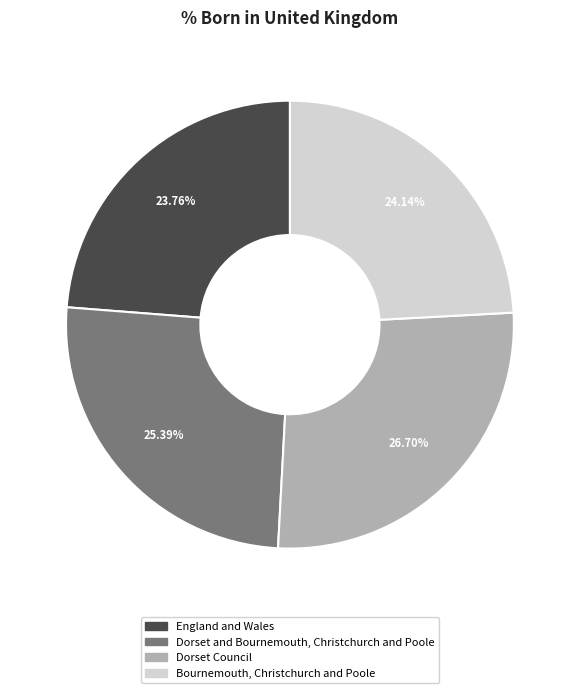

True or false: Bournemouth, Christchurch and Poole accounts for 31% of the total.

False